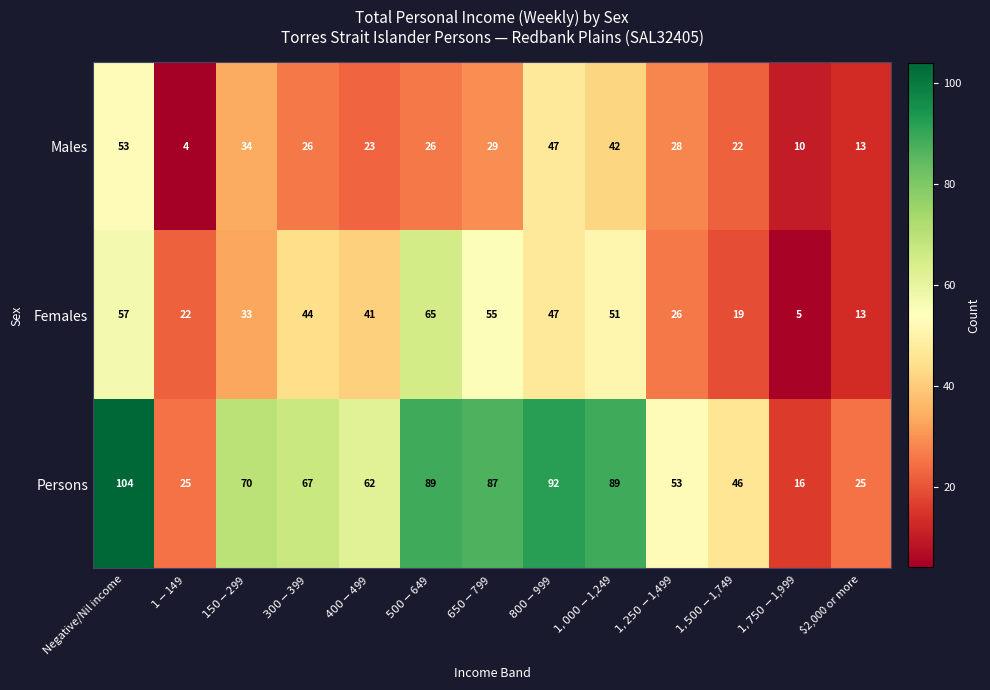

The Males series shows 5 at $2,000 or more. True or false?

False